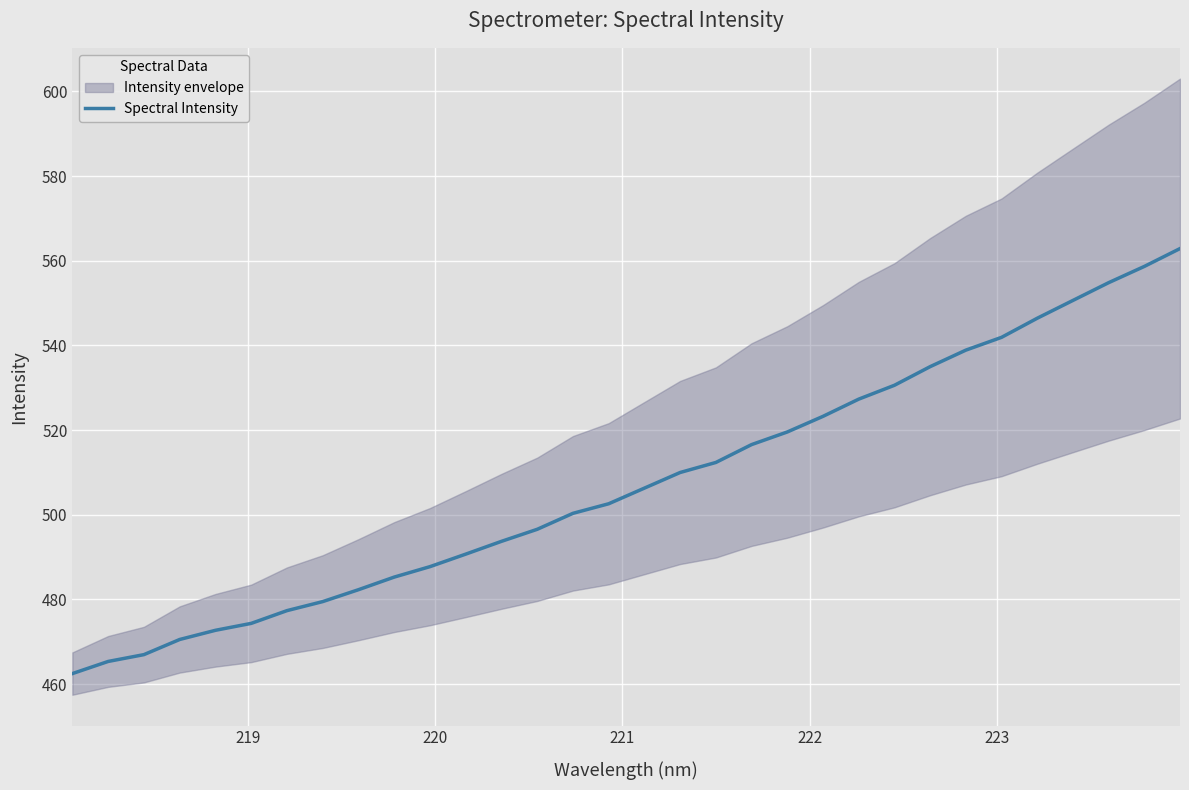

What is the value of the 16th point from the left?

502.6